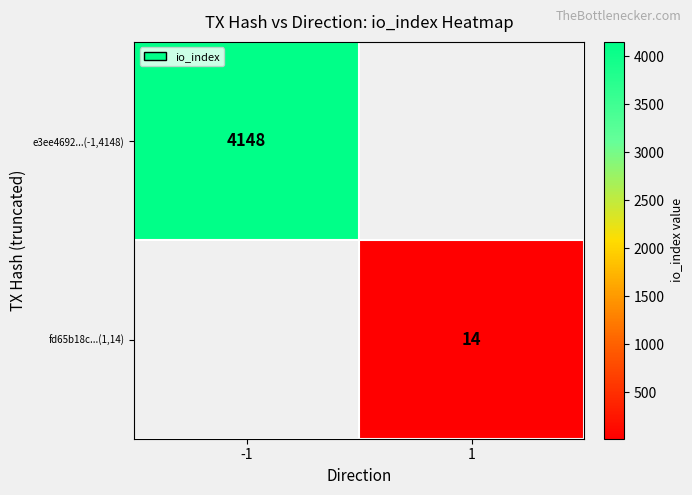

True or false: fd65b18c...(1,14) has a value of 14 at 1.

True